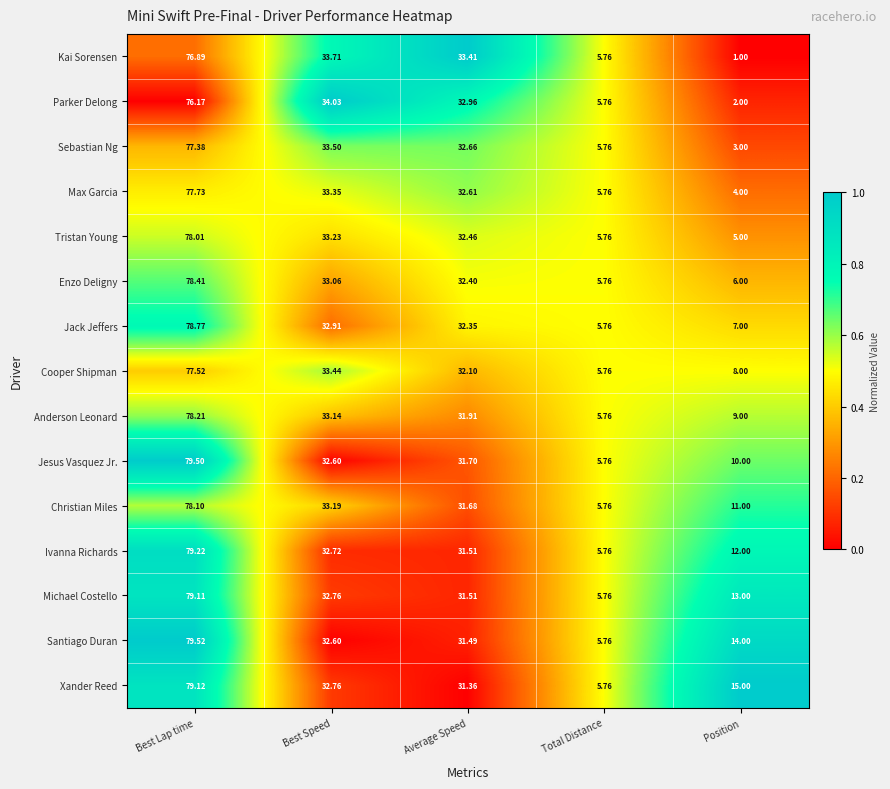

Which category has the highest value across all series?

Best Lap time